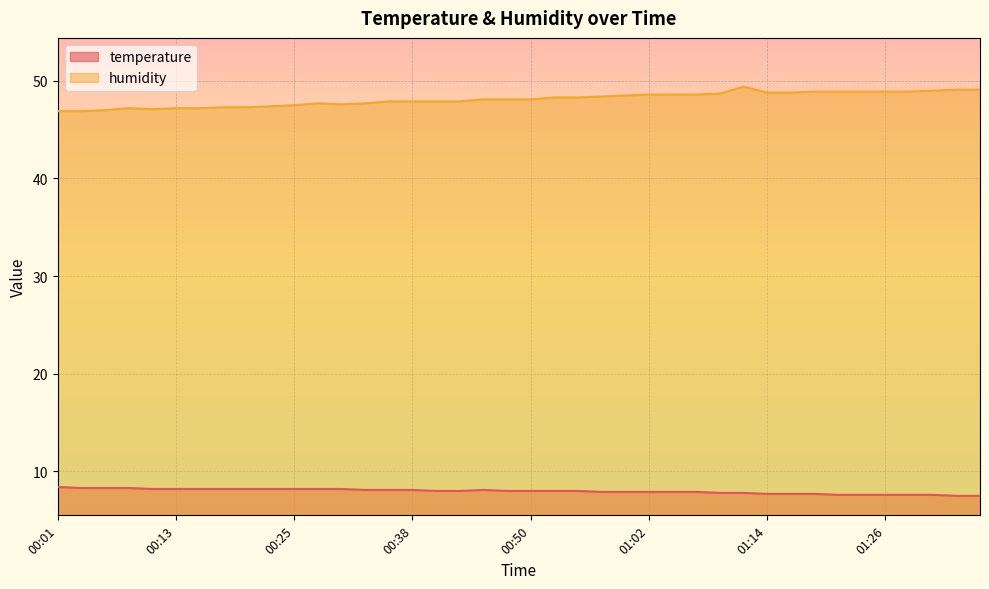

The temperature series shows 4.8 at 01:36. True or false?

False